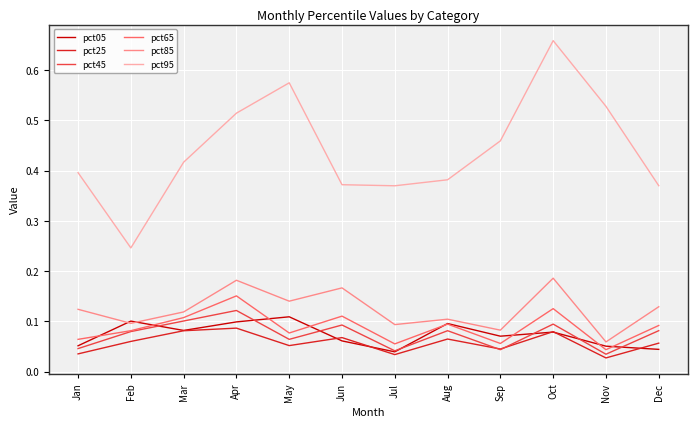

True or false: pct95 and pct45 intersect in this chart.

False